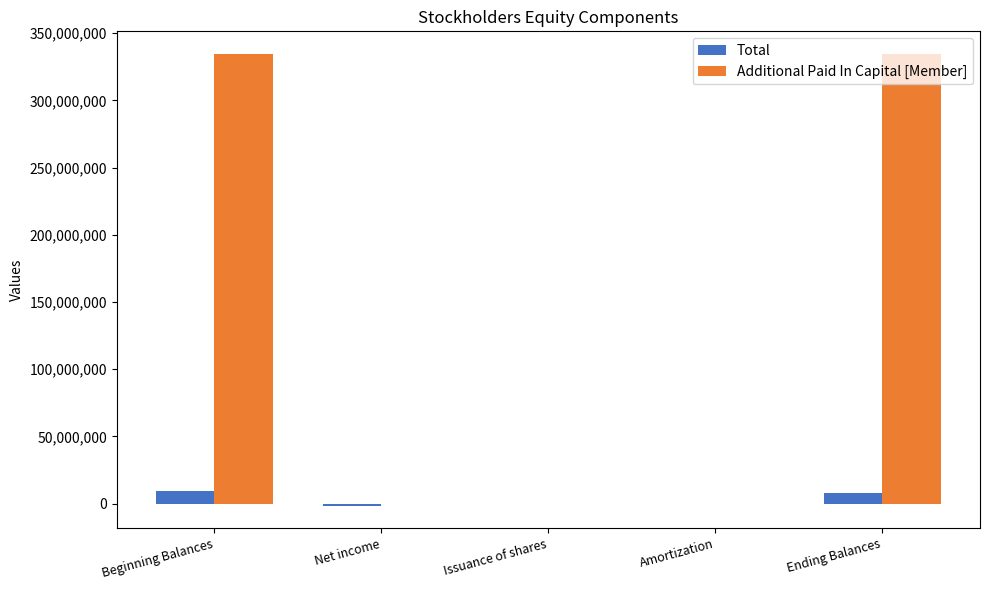

What is the difference between the Total values at Issuance of shares and Amortization?

10746